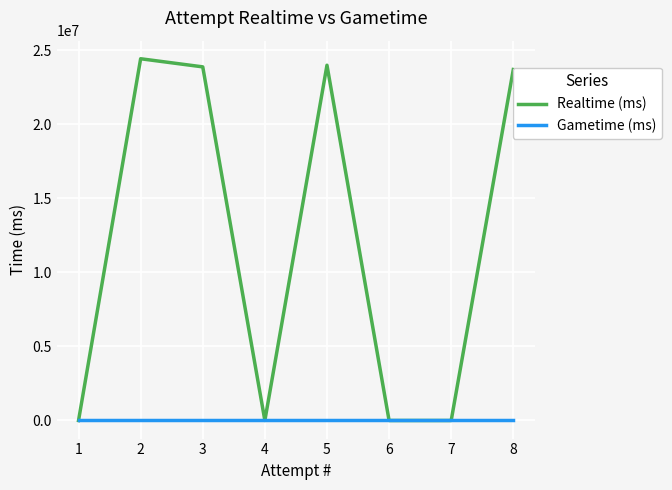

What is the spread (max minus min) of values at 8?

23689892